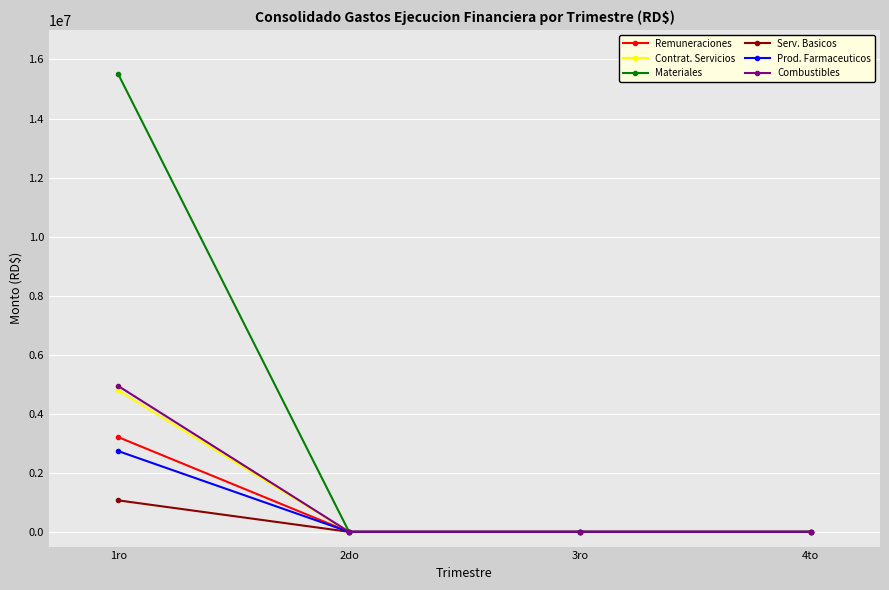

The value of Prod. Farmaceuticos at 4to is 1112923.0. True or false?

False